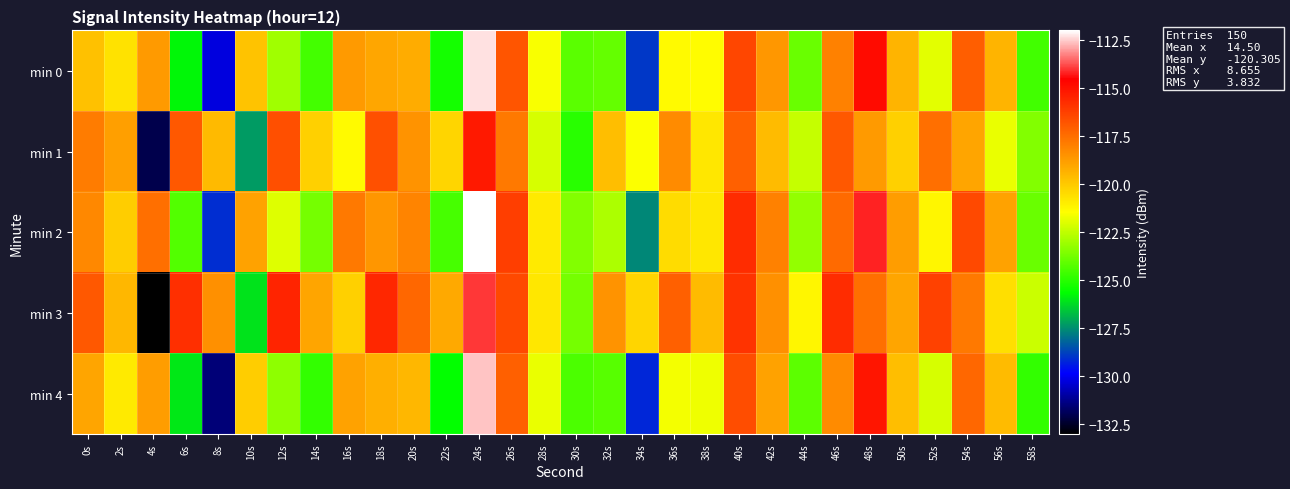

Reading left to right, transcribe all the data shown in this chart.

min 0: 0s=-119.8	2s=-120.7	4s=-118.7	6s=-125.7	8s=-130.2	10s=-119.8	12s=-123.0	14s=-124.5	16s=-118.7	18s=-119.0	20s=-119.2	22s=-125.3	24s=-112.3	26s=-116.8	28s=-121.5	30s=-124.1	32s=-124.0	34s=-128.9	36s=-121.3	38s=-121.4	40s=-116.4	42s=-118.6	44s=-123.9	46s=-118.0	48s=-114.8	50s=-119.4	52s=-121.9	54s=-117.1	56s=-119.4	58s=-124.6
min 1: 0s=-117.9	2s=-118.8	4s=-132.0	6s=-116.9	8s=-119.6	10s=-127.3	12s=-116.6	14s=-120.2	16s=-121.3	18s=-116.7	20s=-118.5	22s=-120.3	24s=-115.2	26s=-117.8	28s=-122.1	30s=-125.0	32s=-119.7	34s=-121.5	36s=-118.3	38s=-120.8	40s=-117.1	42s=-119.6	44s=-122.4	46s=-116.9	48s=-118.7	50s=-120.2	52s=-117.5	54s=-119.0	56s=-121.8	58s=-123.5
min 2: 0s=-118.2	2s=-120.1	4s=-117.5	6s=-124.3	8s=-129.1	10s=-118.9	12s=-122.0	14s=-123.7	16s=-117.8	18s=-118.6	20s=-118.1	22s=-124.5	24s=-111.8	26s=-116.2	28s=-120.9	30s=-123.5	32s=-122.8	34s=-127.6	36s=-120.5	38s=-120.8	40s=-115.7	42s=-118.0	44s=-123.2	46s=-117.4	48s=-114.2	50s=-118.8	52s=-121.2	54s=-116.5	56s=-118.9	58s=-123.9
min 3: 0s=-116.9	2s=-119.5	4s=-133.1	6s=-115.8	8s=-118.4	10s=-126.1	12s=-115.5	14s=-119.0	16s=-120.2	18s=-115.6	20s=-117.3	22s=-119.1	24s=-114.0	26s=-116.5	28s=-120.8	30s=-123.7	32s=-118.5	34s=-120.3	36s=-117.1	38s=-119.6	40s=-115.9	42s=-118.4	44s=-121.2	46s=-115.7	48s=-117.5	50s=-119.0	52s=-116.3	54s=-117.8	56s=-120.6	58s=-122.3
min 4: 0s=-119.0	2s=-120.9	4s=-118.8	6s=-126.0	8s=-131.5	10s=-120.1	12s=-123.3	14s=-124.8	16s=-118.9	18s=-119.3	20s=-119.5	22s=-125.6	24s=-112.6	26s=-117.1	28s=-121.8	30s=-124.4	32s=-124.2	34s=-129.2	36s=-121.6	38s=-121.7	40s=-116.6	42s=-118.9	44s=-124.1	46s=-118.3	48s=-115.1	50s=-119.7	52s=-122.1	54s=-117.3	56s=-119.6	58s=-124.8